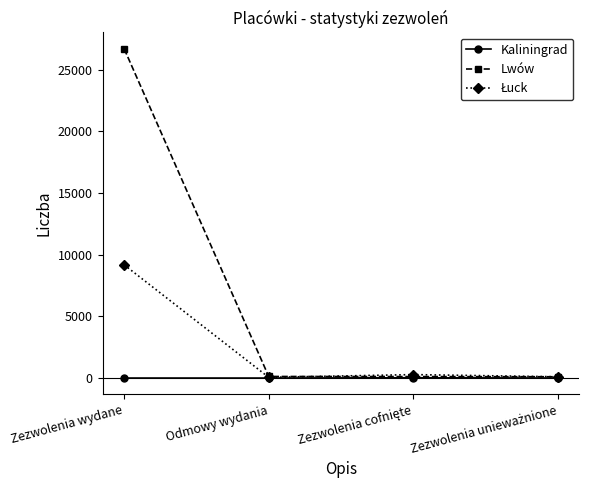

Which series has the largest total across all categories?

Lwów